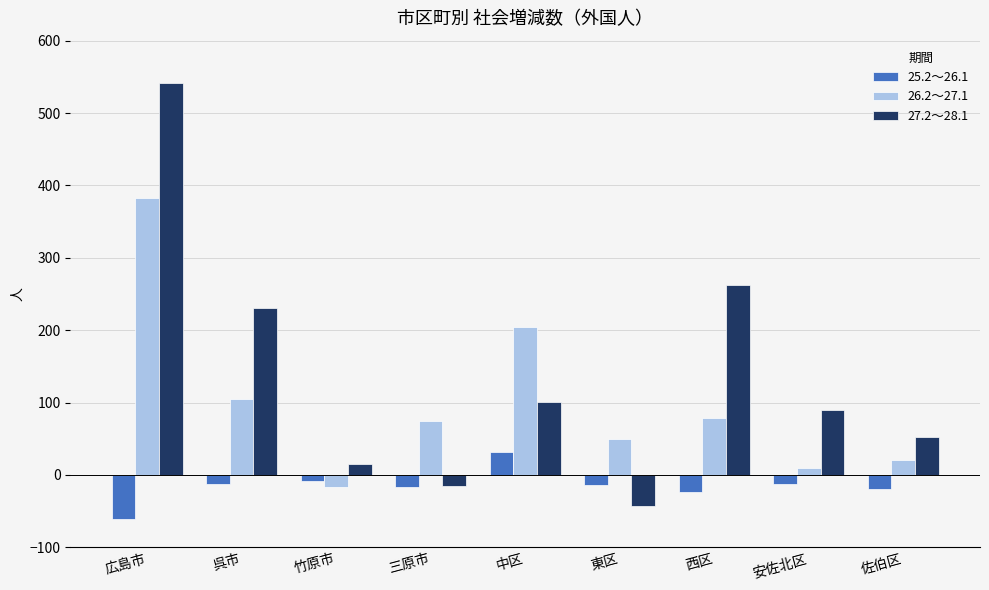

List the series in order of their overall mean, highest first.

27.2～28.1, 26.2～27.1, 25.2～26.1